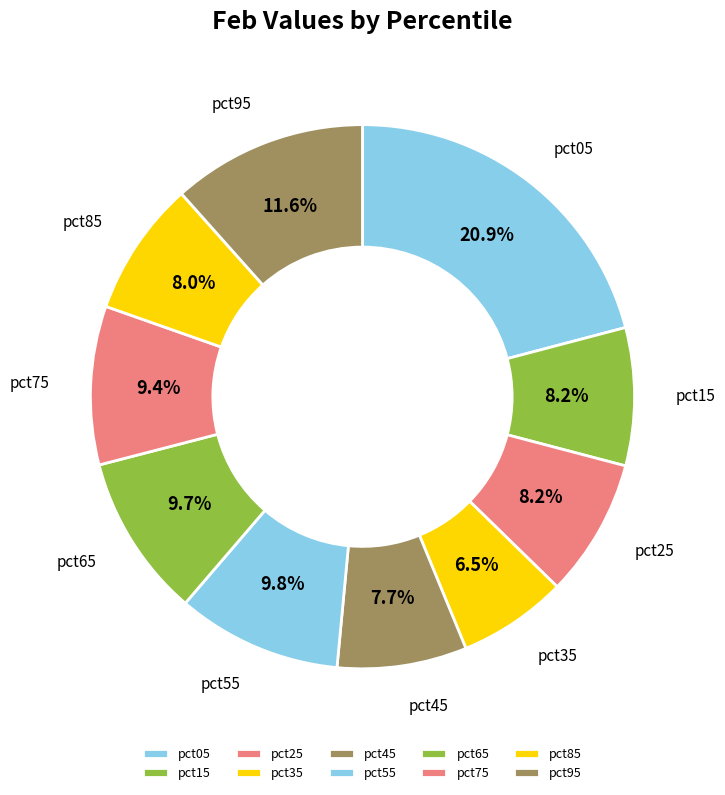

Which slice is the smallest?

pct35